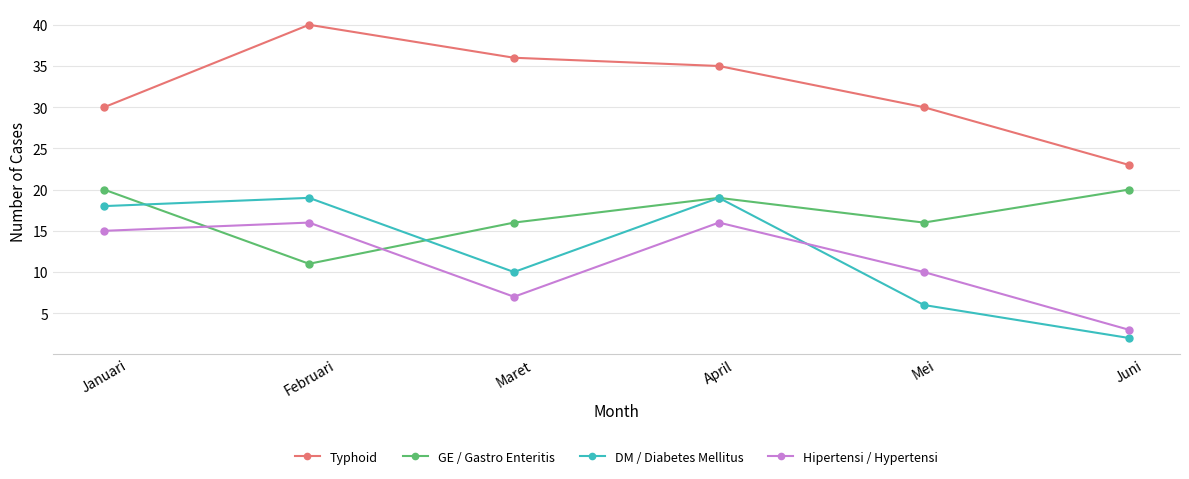

True or false: Hipertensi / Hypertensi has more than 2 points higher than both neighbors.

False